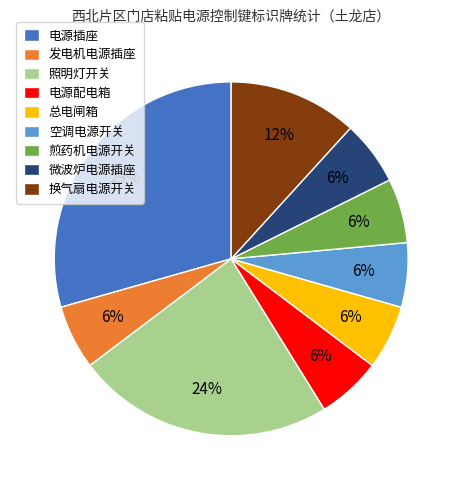

Which has a higher value, 电源插座 or 煎药机电源开关?

电源插座